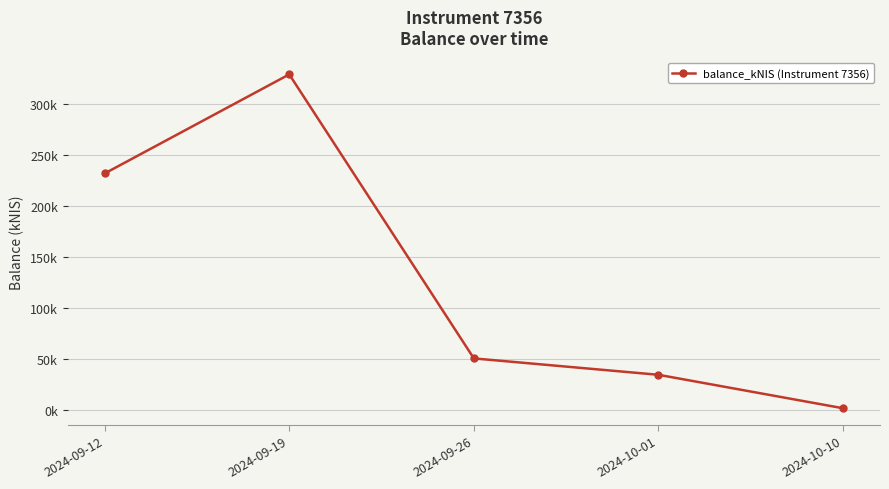

Reading right to left, what are all the values shown in this chart?

1.6	34.5	50.6	329.4	232.1